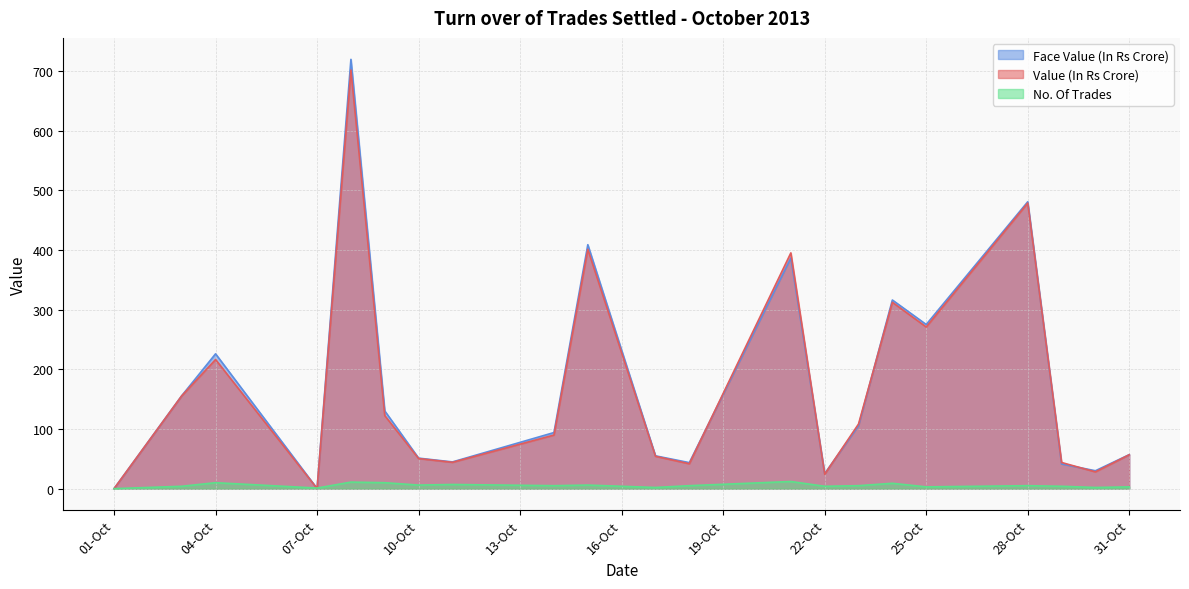

Does the chart display data point markers on the line(s)?

No